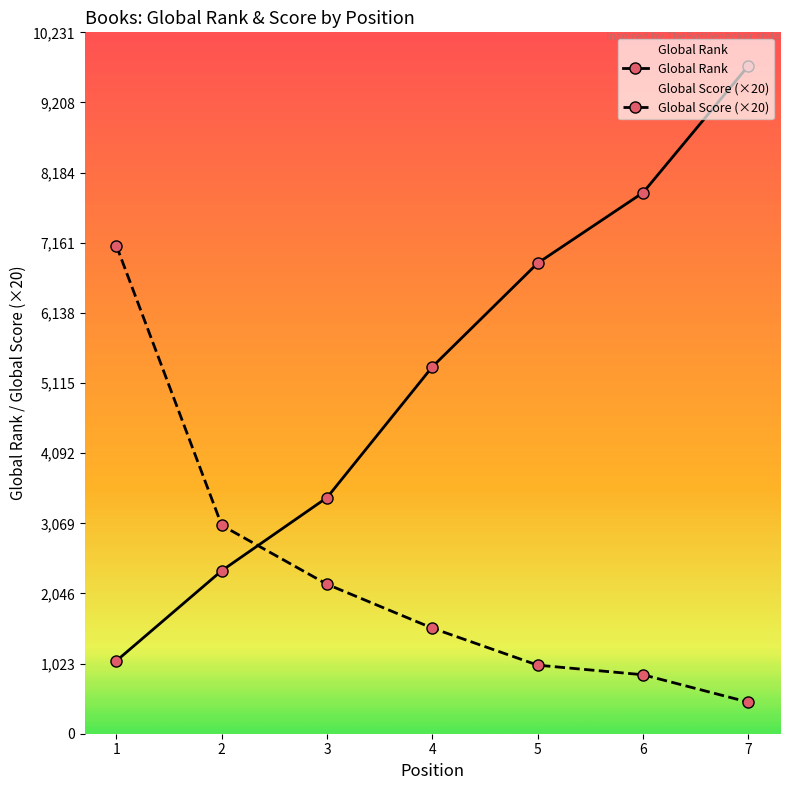

Reading right to left, transcribe all the data shown in this chart.

Global Rank: 9744	7893	6865	5353	3445	2378	1063
Global Score (×20): 460	860	1000	1540	2180	3040	7120